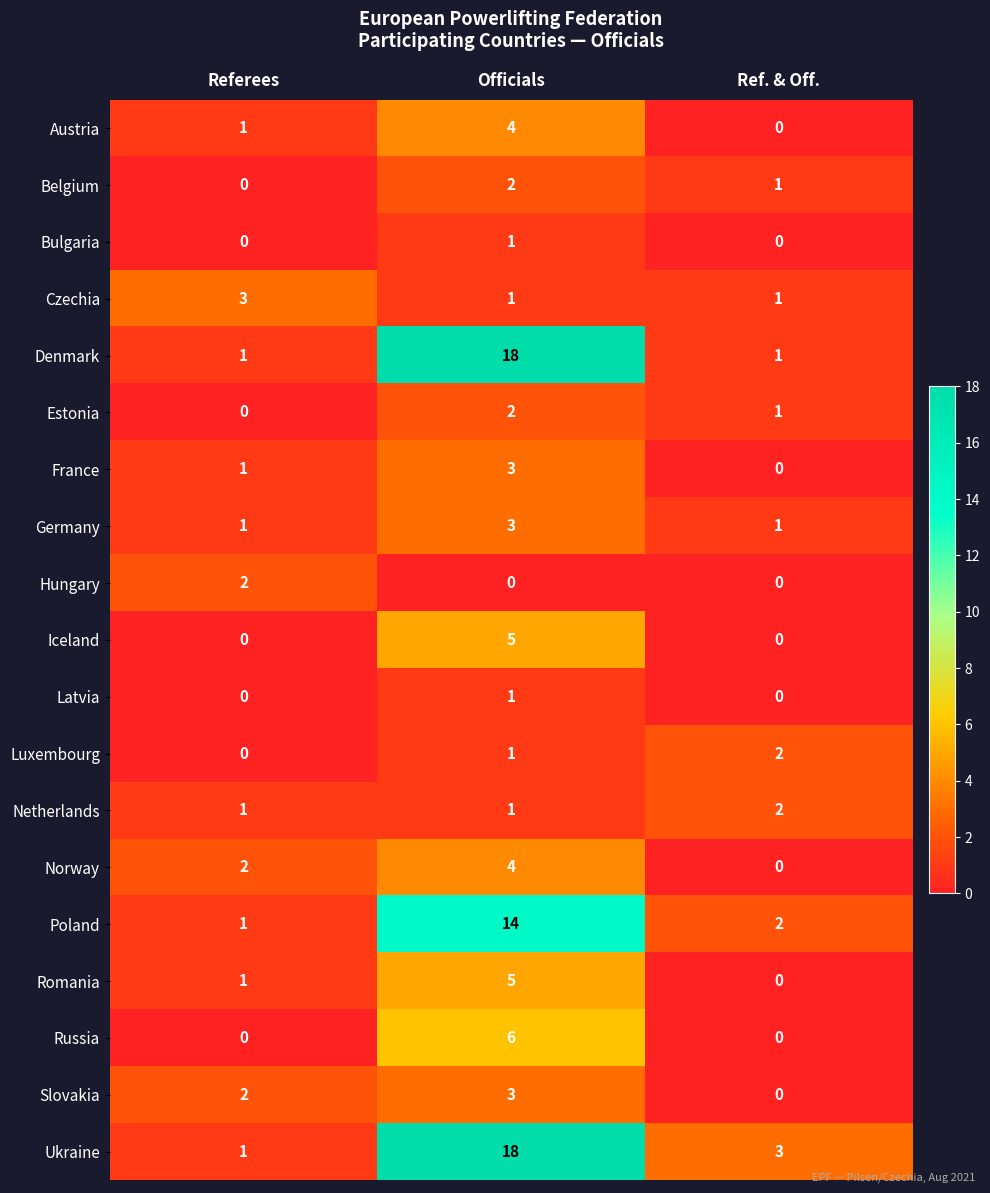

What is the spread (max minus min) of values at Referees?

3